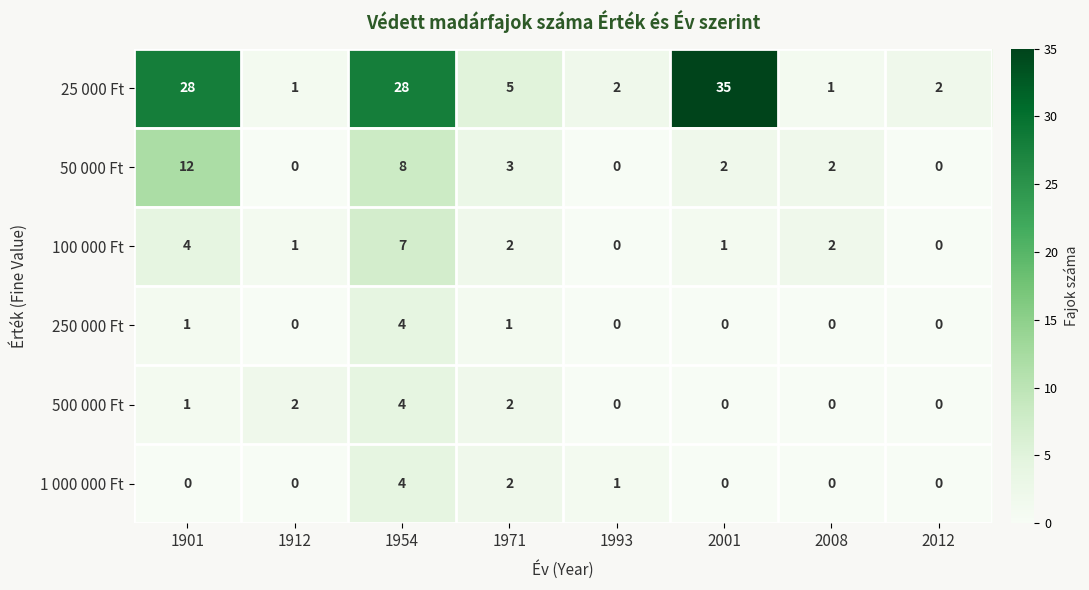

At which label does 25 000 Ft first exceed 5?

1901